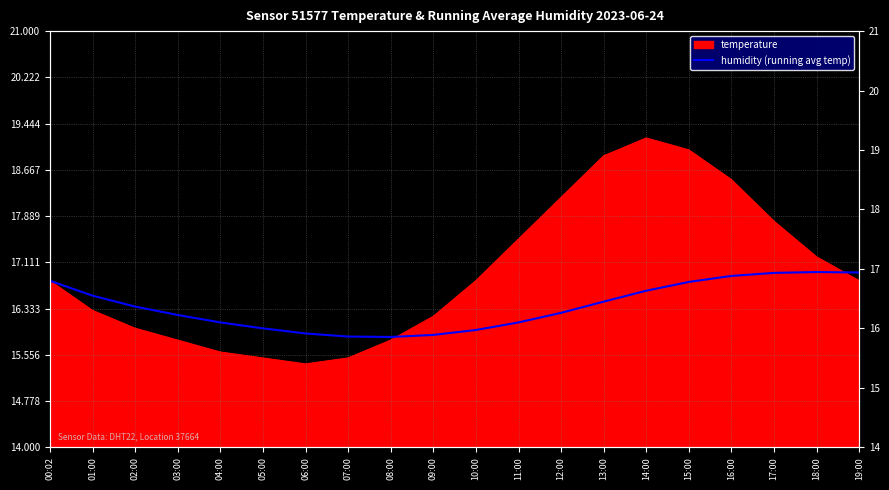

Where does the data first go above 16?

00:02